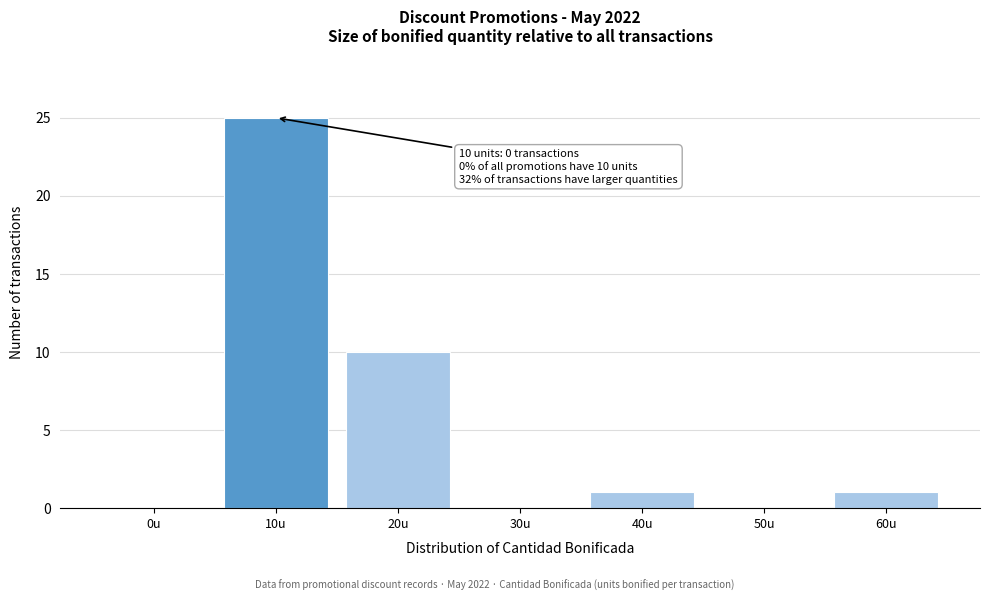

Reading left to right, what are all the values shown in this chart?

0u=0	10u=25	20u=10	30u=0	40u=1	50u=0	60u=1